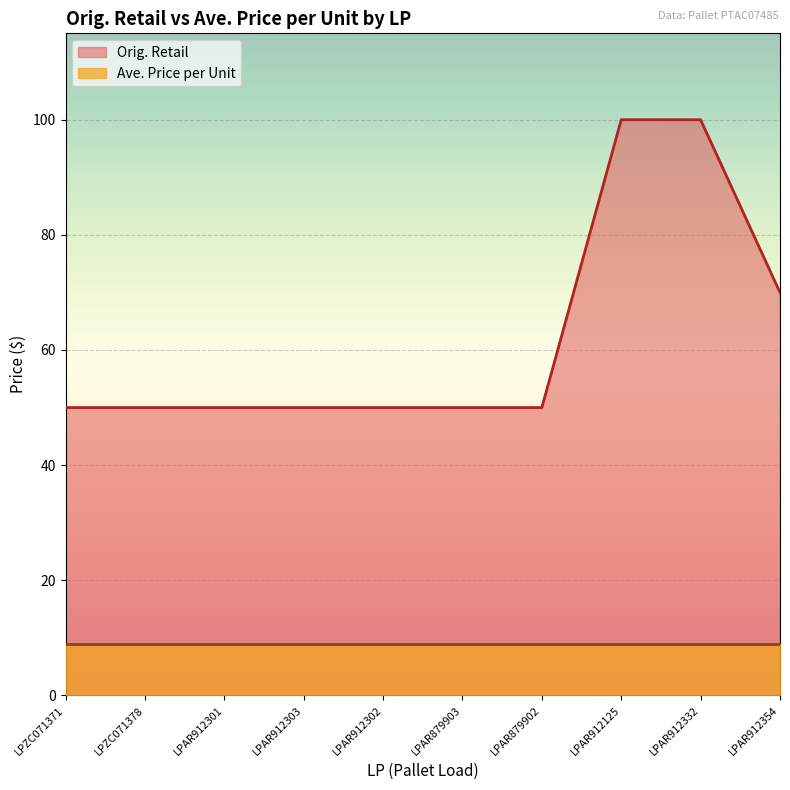

What is the label of the 2nd point from the right?

LPAR912332